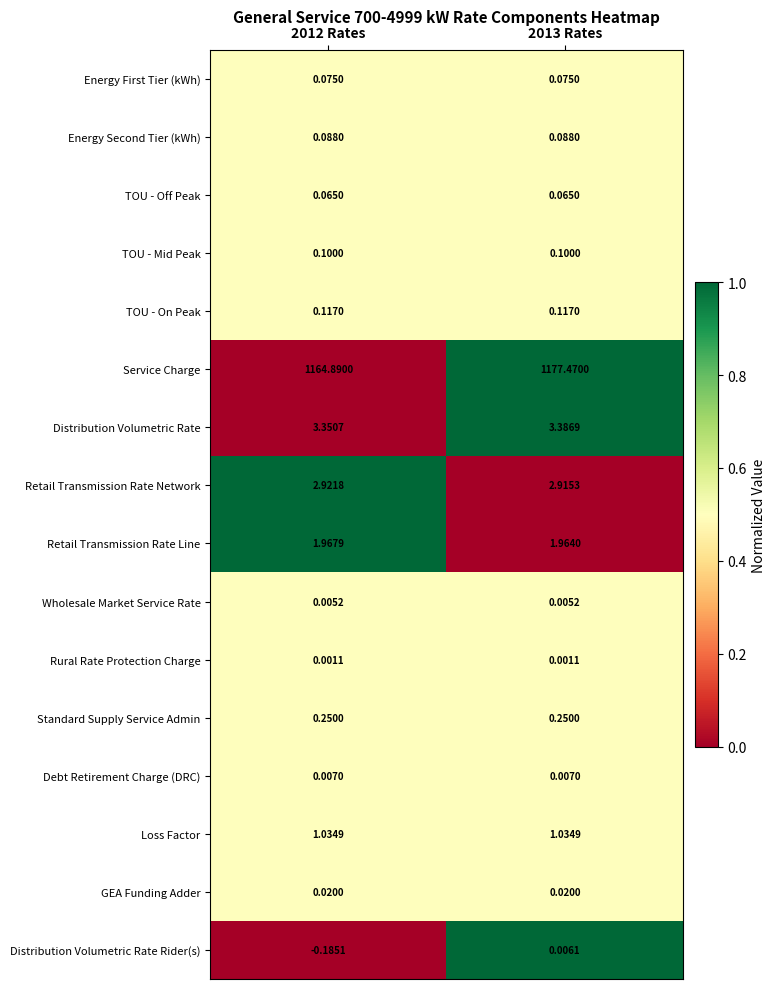

At which category is the sum across all series the highest?

2013 Rates